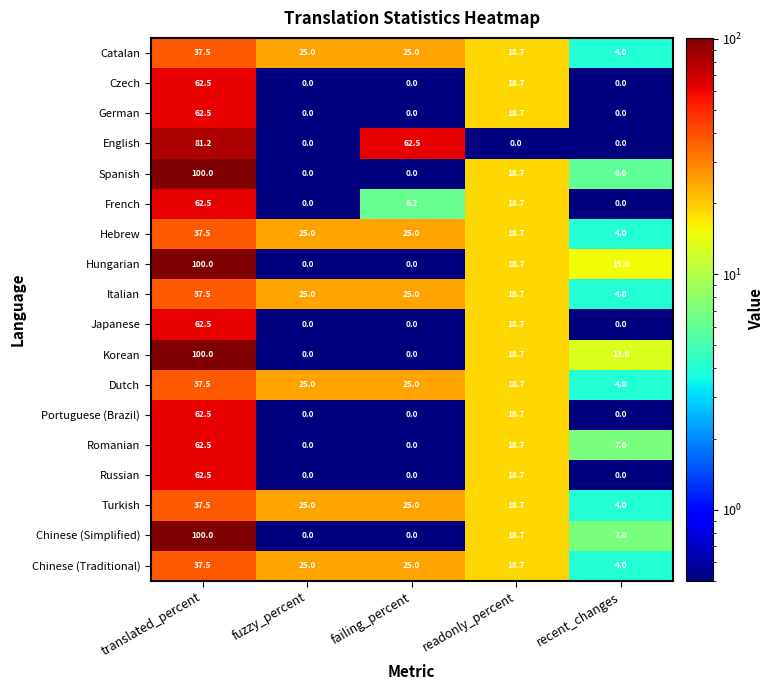

What is the greatest value displayed?

100.0